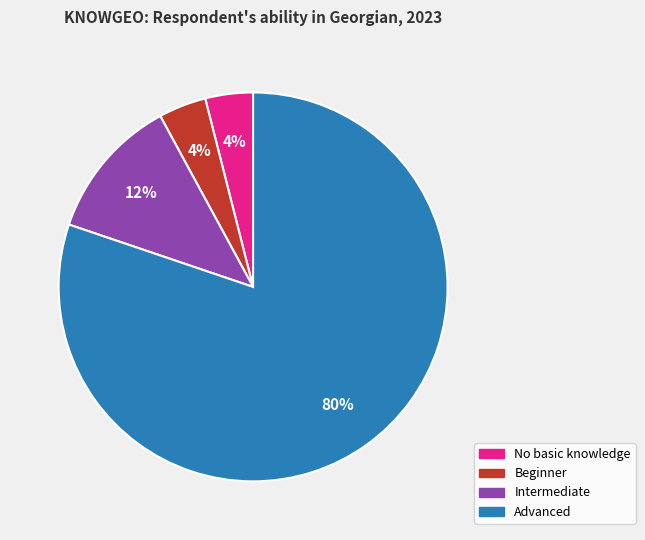

How many slices are in this pie chart?

4